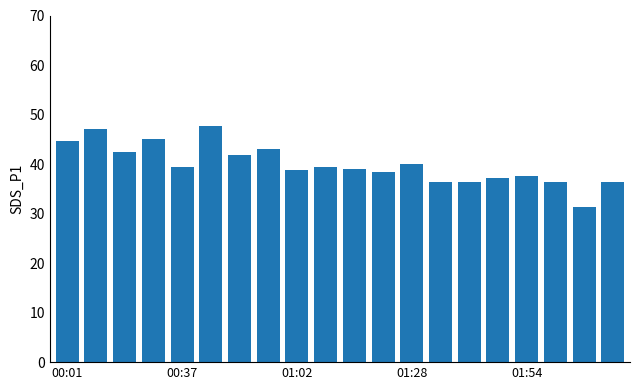

How many bars are there in total?

20